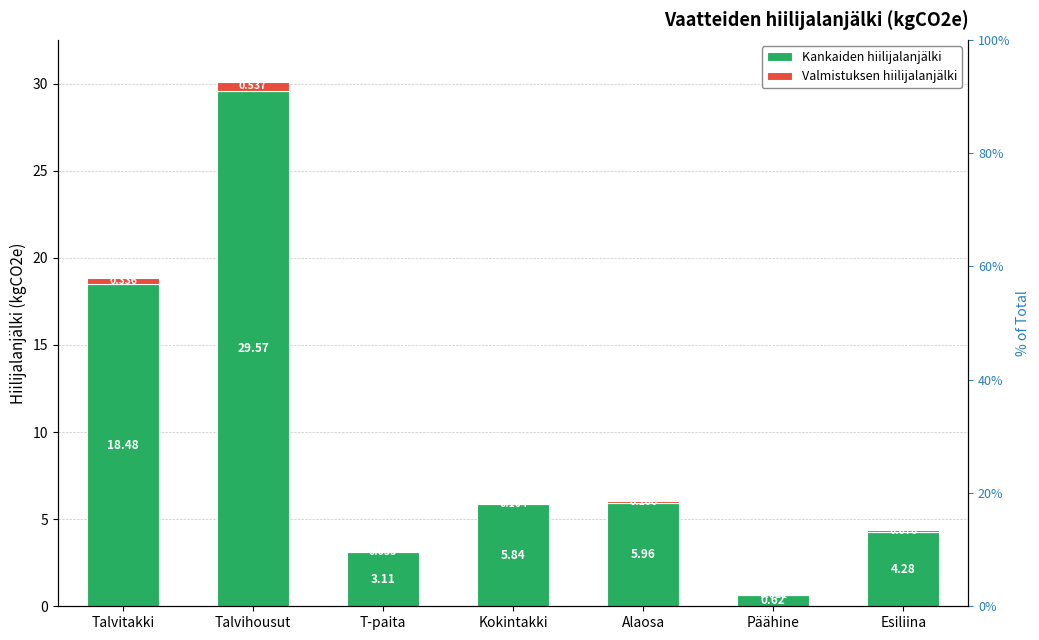

Reading right to left, transcribe all the data shown in this chart.

Kankaiden hiilijalanjälki: Esiliina=4.3	Päähine=0.6	Alaosa=6.0	Kokintakki=5.8	T-paita=3.1	Talvihousut=29.6	Talvitakki=18.5
Valmistuksen hiilijalanjälki: Esiliina=0.1	Päähine=0.0	Alaosa=0.1	Kokintakki=0.1	T-paita=0.1	Talvihousut=0.5	Talvitakki=0.3